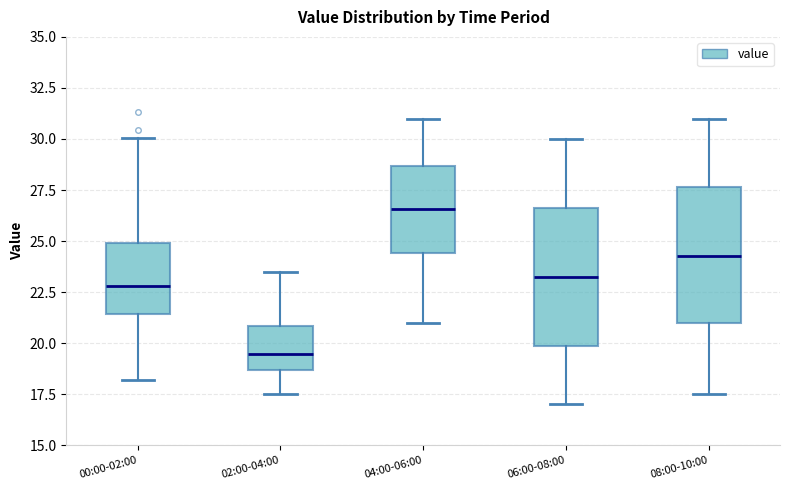

Where does the lower whisker of the box for 04:00-06:00 end on the y-axis? The values are not printed on the chart, so give them approximately, as read against the axis.

21.0